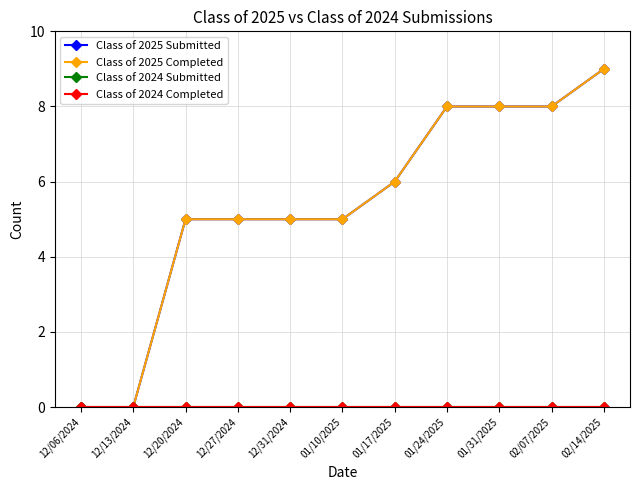

What is the maximum value shown in the chart?

9